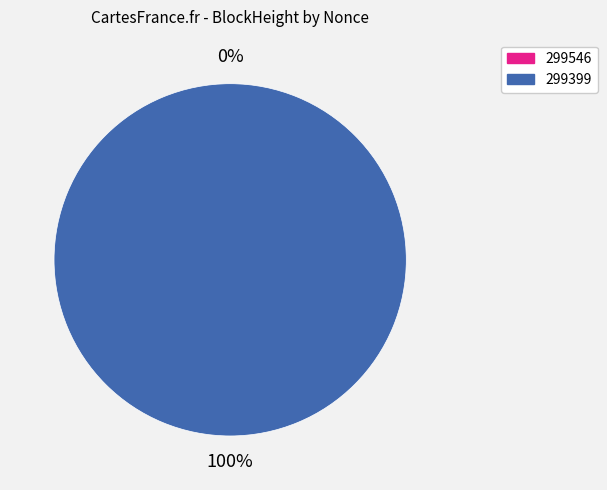

What is the smallest slice in the pie chart?

299546